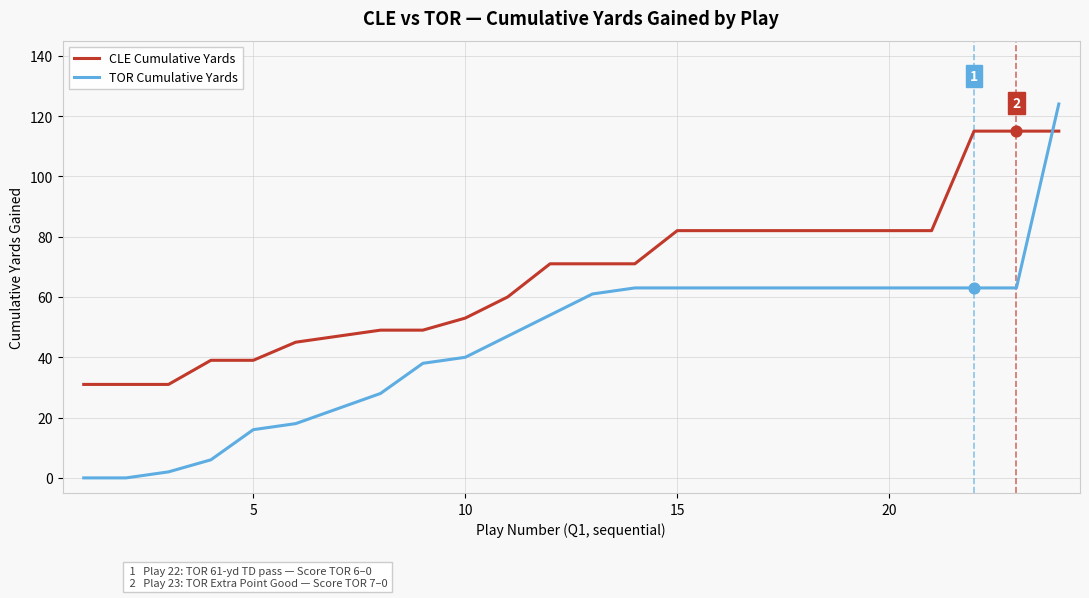

Which series has the widest spread of values?

TOR Cumulative Yards